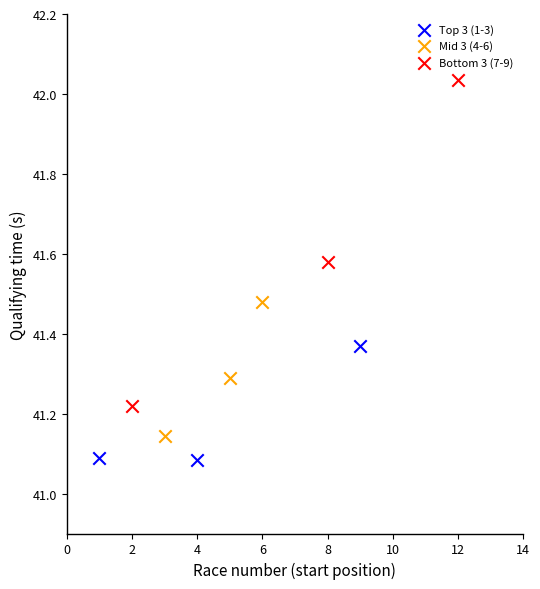

What are all the series names shown in the legend?

Top 3 (1-3), Mid 3 (4-6), Bottom 3 (7-9)